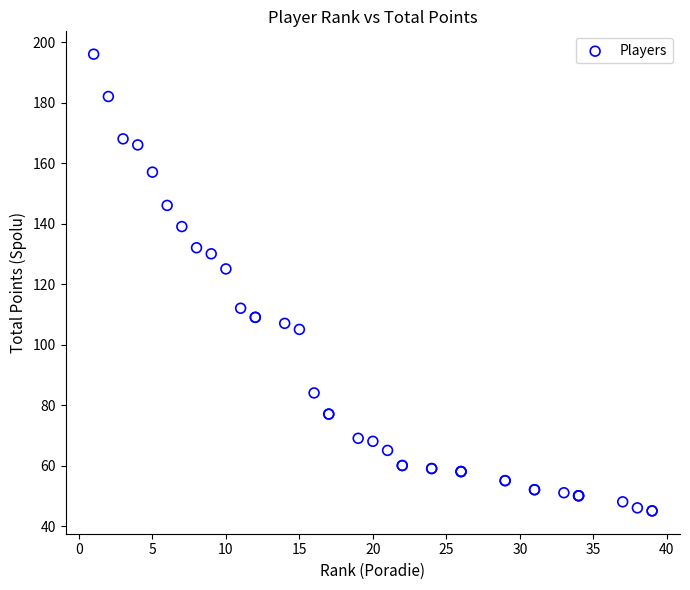

What Y value in the scatter plot is closest to 120?

125